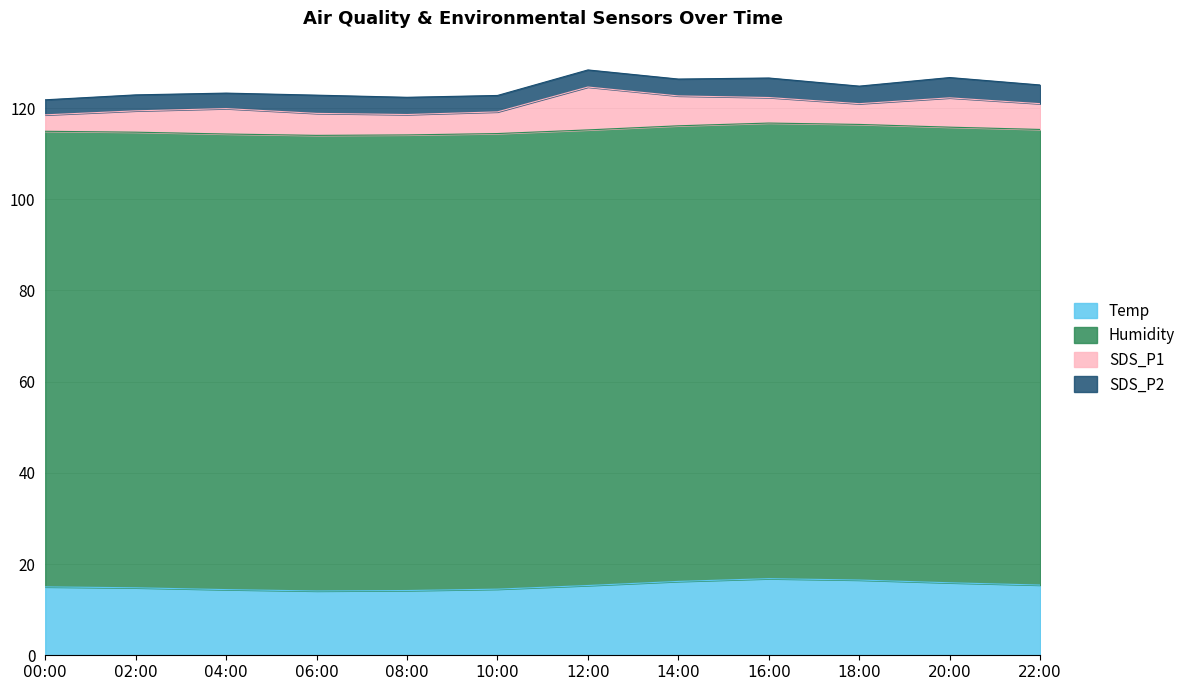

Rank the series by their maximum value, from lowest to highest.

SDS_P2, SDS_P1, Temp, Humidity